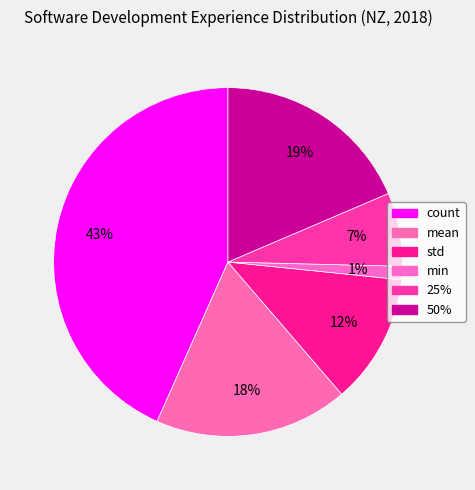

Rank the categories by value from lowest to highest.

min, 25%, std, mean, 50%, count